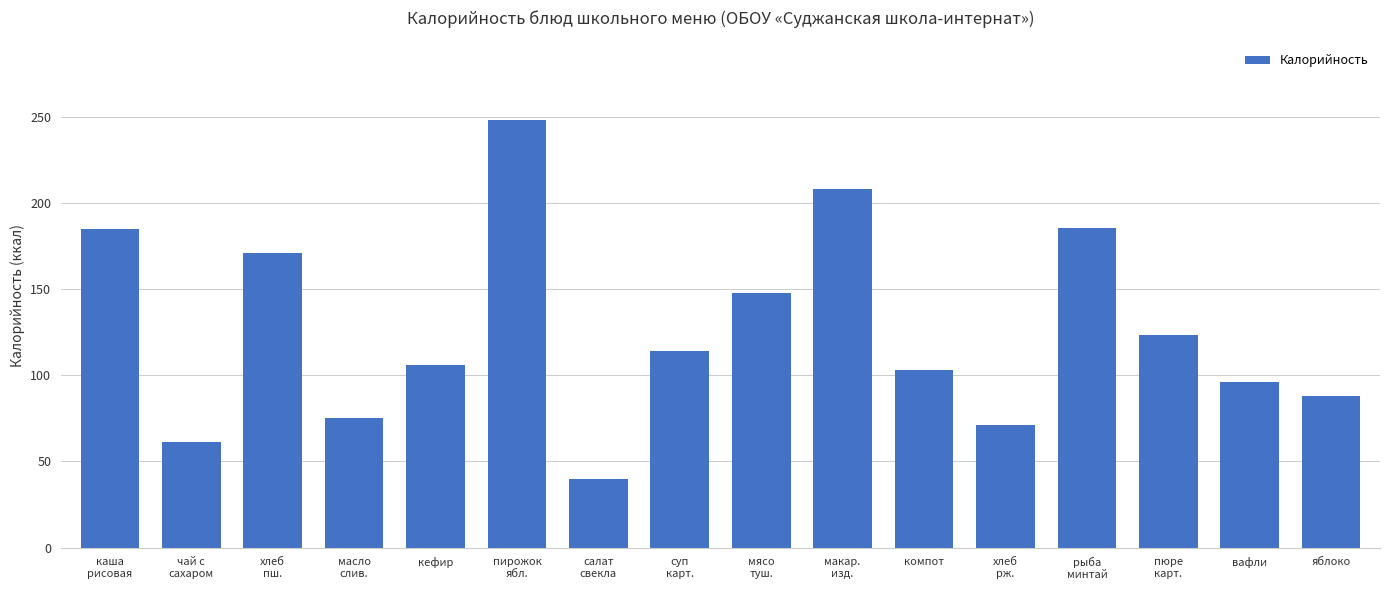

What is the difference between the maximum and minimum values?

208.0